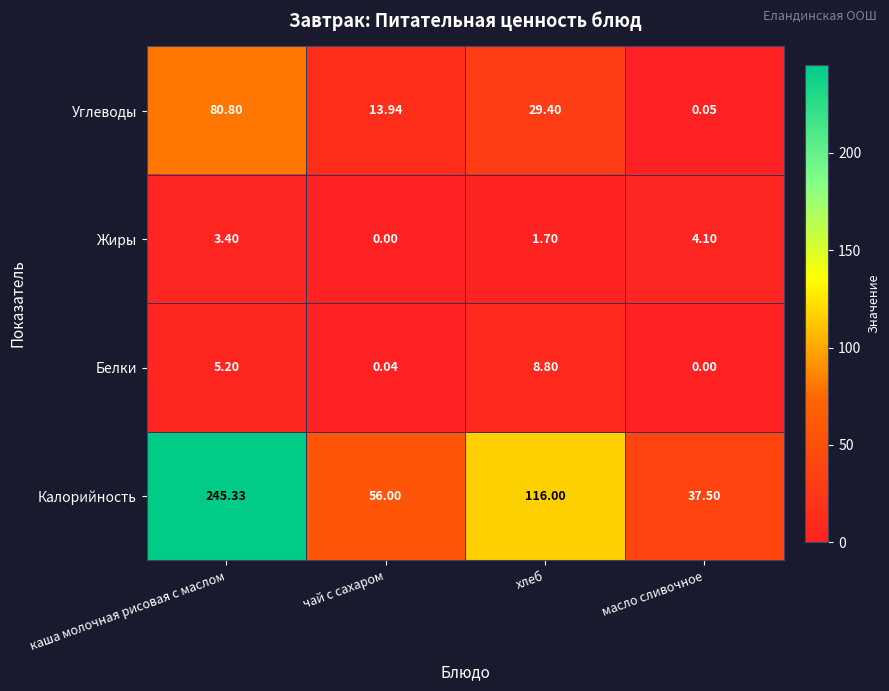

At масло сливочное, list the series in order from smallest to largest.

Белки, Углеводы, Жиры, Калорийность